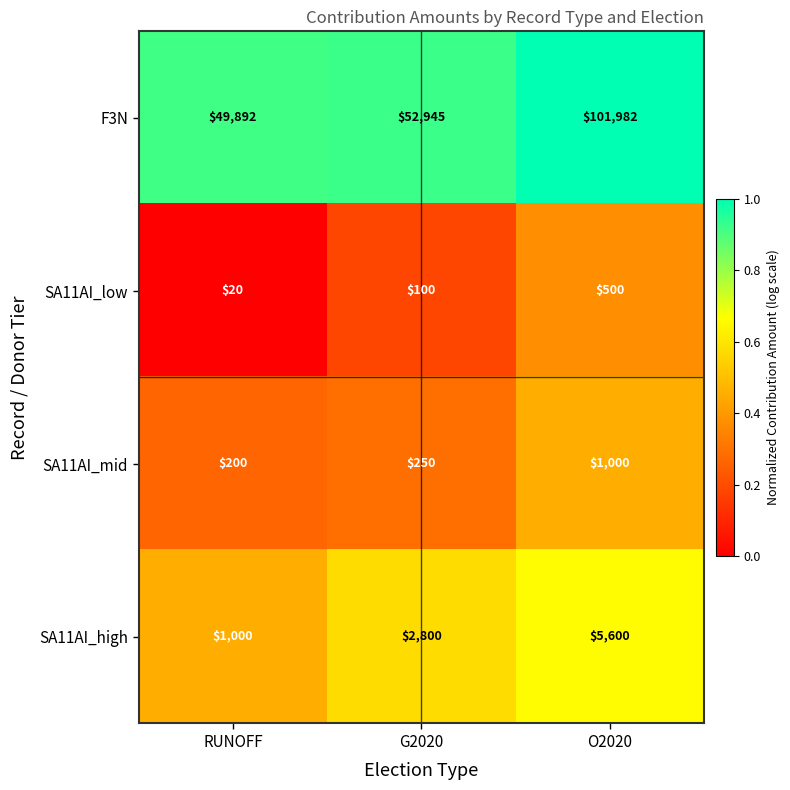

Which category has the lowest value across all series?

RUNOFF